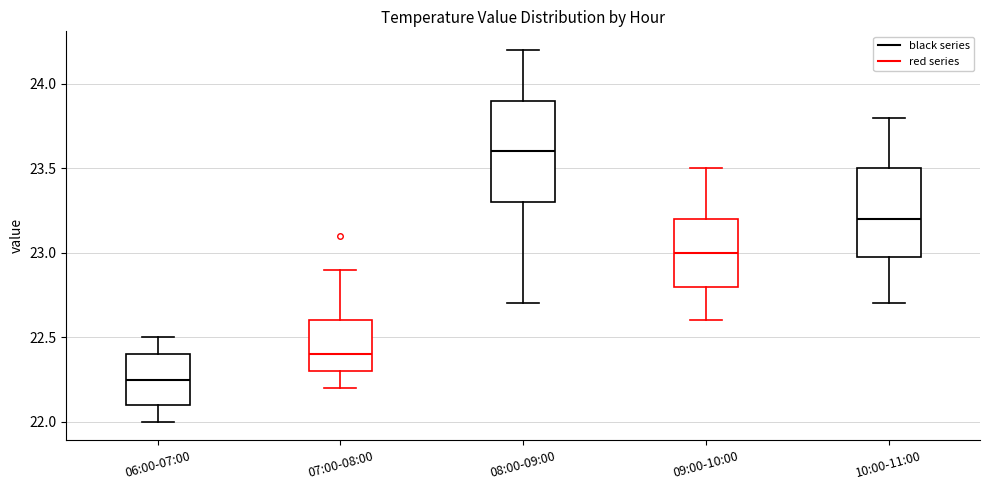

Reading left to right, transcribe this box plot: for each box, give where its median line is, the range the box spans, and where its two whiskers end, as read against the y-axis. The values are not printed on the chart, so give them approximately, as read against the axis.

06:00-07:00: median 22.25, box 22.10 to 22.40, whiskers 22.00 to 22.50
07:00-08:00: median 22.40, box 22.30 to 22.60, whiskers 22.20 to 22.90
08:00-09:00: median 23.60, box 23.30 to 23.90, whiskers 22.70 to 24.20
09:00-10:00: median 23.00, box 22.80 to 23.20, whiskers 22.60 to 23.50
10:00-11:00: median 23.20, box 23.00 to 23.50, whiskers 22.70 to 23.80